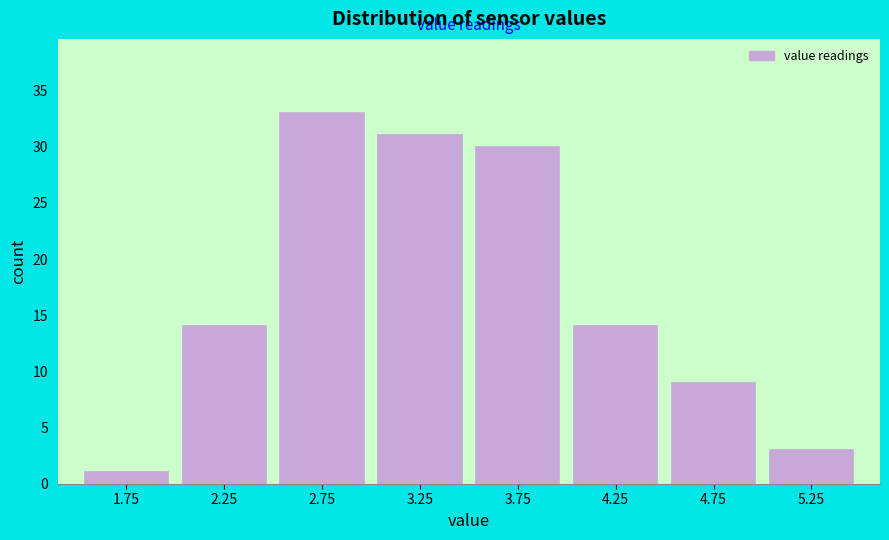

What is the height of the bar covering 4.5 to 5.0 on the x-axis? The values are not printed on the chart, so give them approximately, as read against the axis.

9